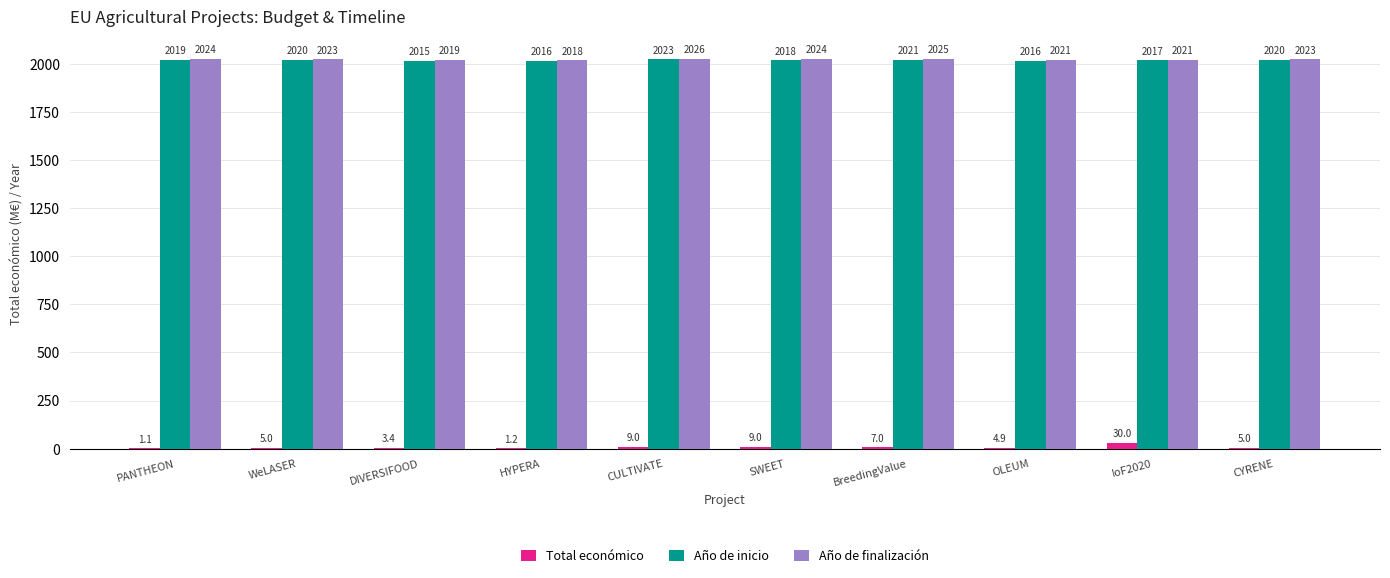

Which series has the largest total across all categories?

Año de finalización